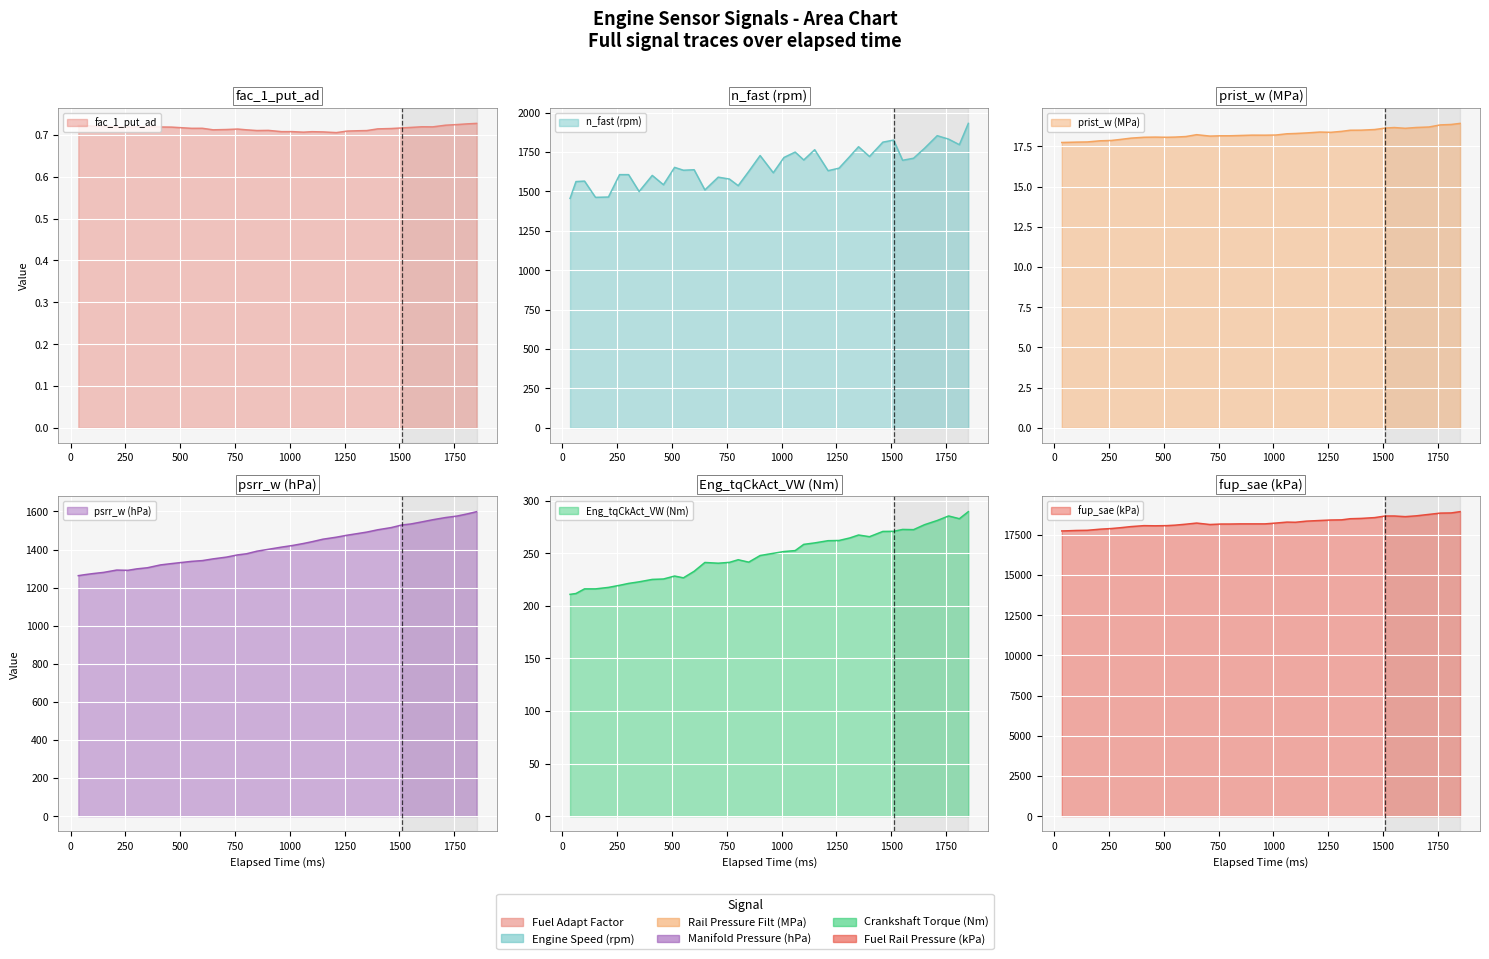

List the series in order of their peak value, lowest first.

fac_1_put_ad, prist_w, Eng_tqCkAct_VW, psrr_w, n_fast, fup_sae